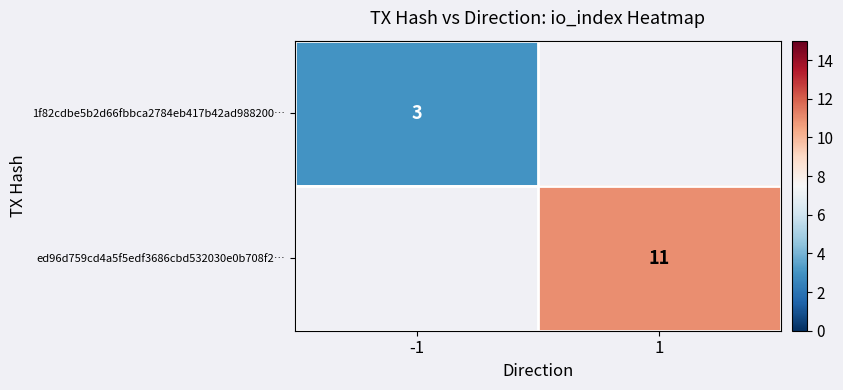

What is the greatest value displayed?

11.0